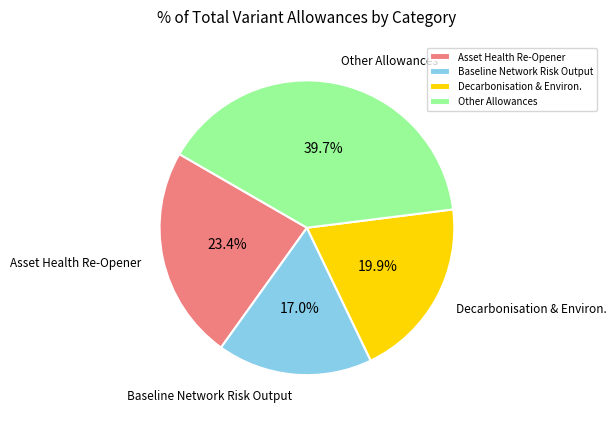

What is the smallest slice in the pie chart?

Baseline Network Risk Output